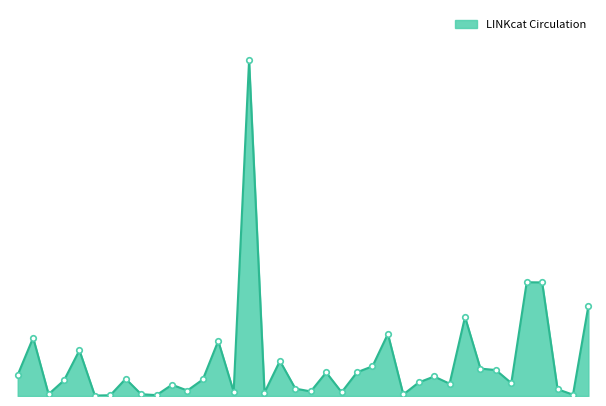

Does the chart have visible grid lines?

No